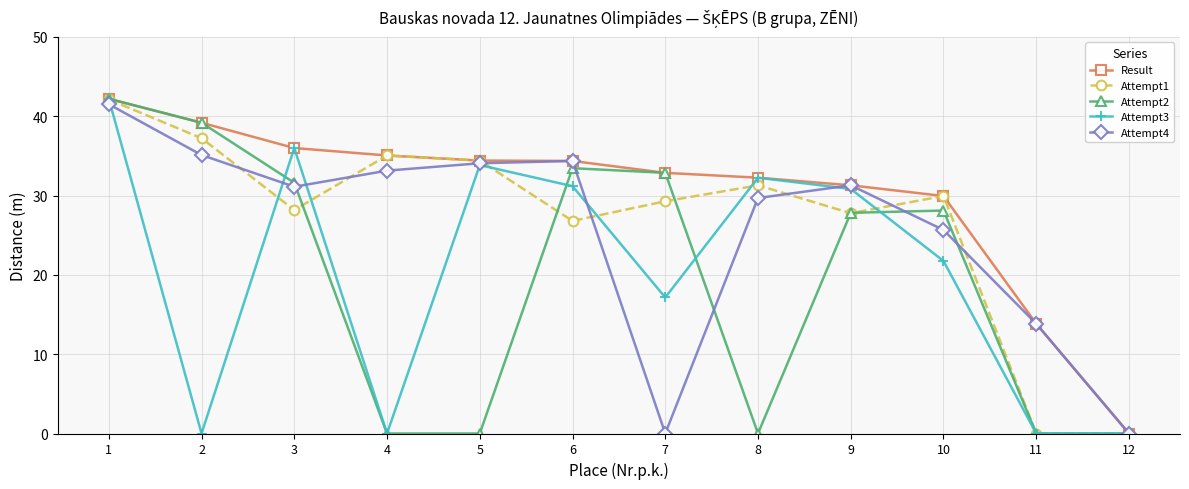

Between 4 and 8, which series saw the biggest shift?

Attempt3